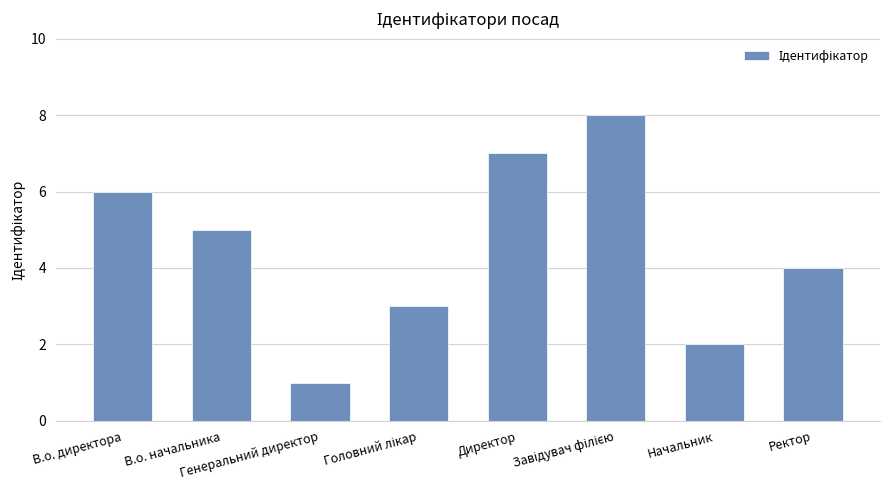

What is the value of the 6th bar from the left?

8